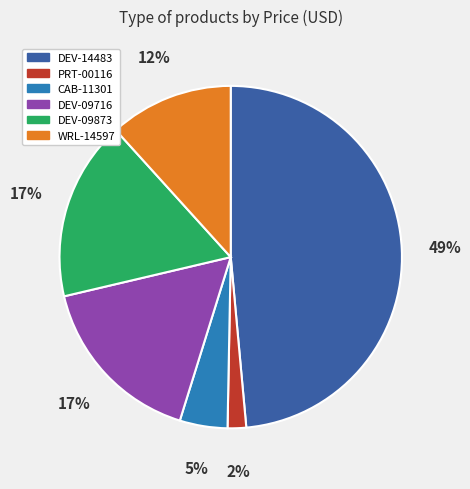

Is it true that DEV-09716 is 17% of the pie?

True